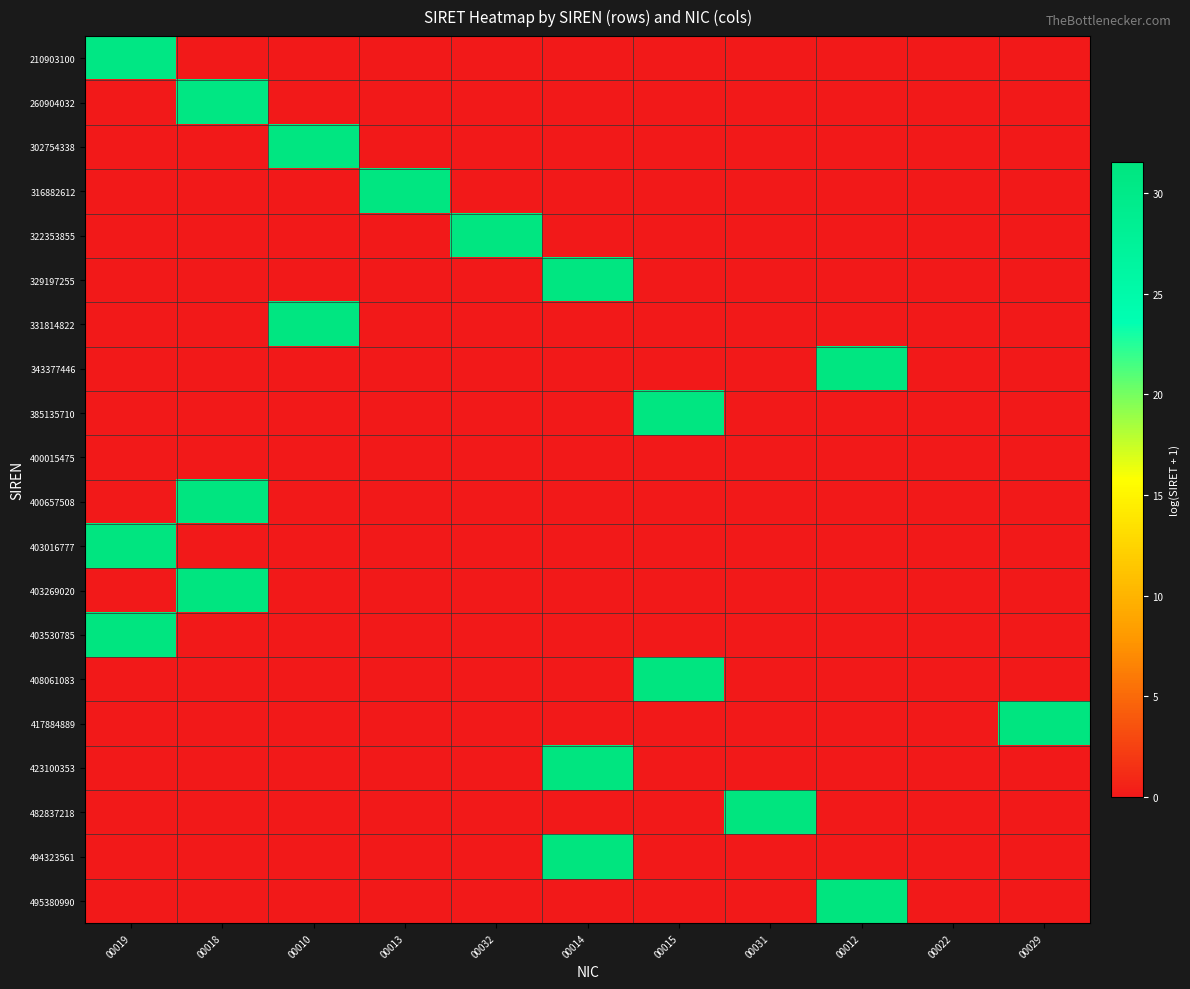

Reading right to left, list all the values displayed in this chart.

210903100: 00029=0.0	00022=0.0	00012=0.0	00031=0.0	00015=0.0	00014=0.0	00032=0.0	00013=0.0	00010=0.0	00018=0.0	00019=30.7
260904032: 00029=0.0	00022=0.0	00012=0.0	00031=0.0	00015=0.0	00014=0.0	00032=0.0	00013=0.0	00010=0.0	00018=30.9	00019=0.0
302754338: 00029=0.0	00022=0.0	00012=0.0	00031=0.0	00015=0.0	00014=0.0	00032=0.0	00013=0.0	00010=31.0	00018=0.0	00019=0.0
316882612: 00029=0.0	00022=0.0	00012=0.0	00031=0.0	00015=0.0	00014=0.0	00032=0.0	00013=31.1	00010=0.0	00018=0.0	00019=0.0
322353855: 00029=0.0	00022=0.0	00012=0.0	00031=0.0	00015=0.0	00014=0.0	00032=31.1	00013=0.0	00010=0.0	00018=0.0	00019=0.0
329197255: 00029=0.0	00022=0.0	00012=0.0	00031=0.0	00015=0.0	00014=31.1	00032=0.0	00013=0.0	00010=0.0	00018=0.0	00019=0.0
331814822: 00029=0.0	00022=0.0	00012=0.0	00031=0.0	00015=0.0	00014=0.0	00032=0.0	00013=0.0	00010=31.1	00018=0.0	00019=0.0
343377446: 00029=0.0	00022=0.0	00012=31.2	00031=0.0	00015=0.0	00014=0.0	00032=0.0	00013=0.0	00010=0.0	00018=0.0	00019=0.0
385135710: 00029=0.0	00022=0.0	00012=0.0	00031=0.0	00015=31.3	00014=0.0	00032=0.0	00013=0.0	00010=0.0	00018=0.0	00019=0.0
400015475: 00029=0.0	00022=0.0	00012=0.0	00031=0.0	00015=0.0	00014=0.0	00032=0.0	00013=0.0	00010=0.0	00018=0.0	00019=0.0
400657508: 00029=0.0	00022=0.0	00012=0.0	00031=0.0	00015=0.0	00014=0.0	00032=0.0	00013=0.0	00010=0.0	00018=31.3	00019=0.0
403016777: 00029=0.0	00022=0.0	00012=0.0	00031=0.0	00015=0.0	00014=0.0	00032=0.0	00013=0.0	00010=0.0	00018=0.0	00019=31.3
403269020: 00029=0.0	00022=0.0	00012=0.0	00031=0.0	00015=0.0	00014=0.0	00032=0.0	00013=0.0	00010=0.0	00018=31.3	00019=0.0
403530785: 00029=0.0	00022=0.0	00012=0.0	00031=0.0	00015=0.0	00014=0.0	00032=0.0	00013=0.0	00010=0.0	00018=0.0	00019=31.3
408061083: 00029=0.0	00022=0.0	00012=0.0	00031=0.0	00015=31.3	00014=0.0	00032=0.0	00013=0.0	00010=0.0	00018=0.0	00019=0.0
417884889: 00029=31.4	00022=0.0	00012=0.0	00031=0.0	00015=0.0	00014=0.0	00032=0.0	00013=0.0	00010=0.0	00018=0.0	00019=0.0
423100353: 00029=0.0	00022=0.0	00012=0.0	00031=0.0	00015=0.0	00014=31.4	00032=0.0	00013=0.0	00010=0.0	00018=0.0	00019=0.0
482837218: 00029=0.0	00022=0.0	00012=0.0	00031=31.5	00015=0.0	00014=0.0	00032=0.0	00013=0.0	00010=0.0	00018=0.0	00019=0.0
494323561: 00029=0.0	00022=0.0	00012=0.0	00031=0.0	00015=0.0	00014=31.5	00032=0.0	00013=0.0	00010=0.0	00018=0.0	00019=0.0
495380990: 00029=0.0	00022=0.0	00012=31.5	00031=0.0	00015=0.0	00014=0.0	00032=0.0	00013=0.0	00010=0.0	00018=0.0	00019=0.0